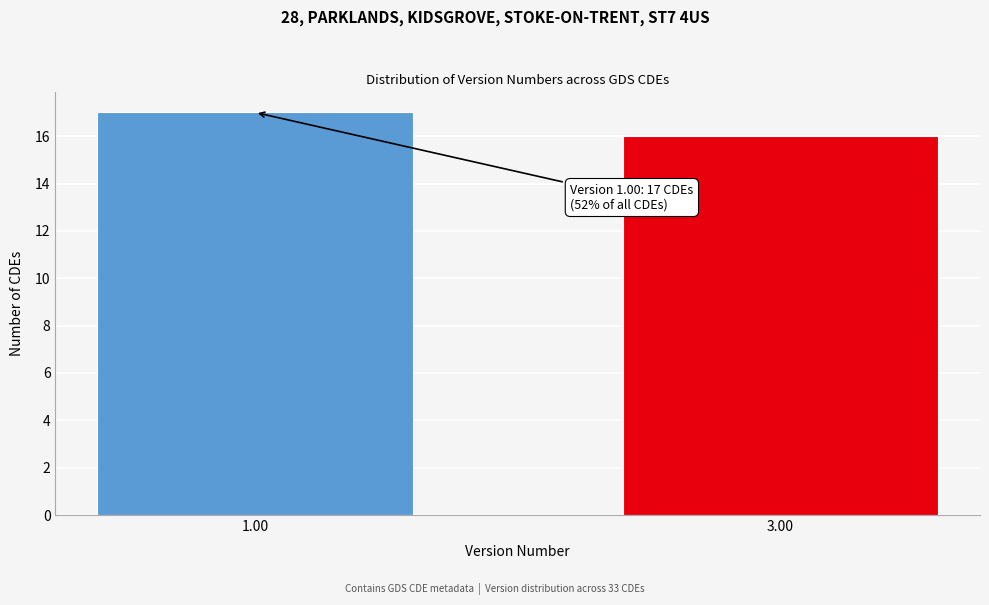

Reading left to right, extract all data points from this chart.

17	16